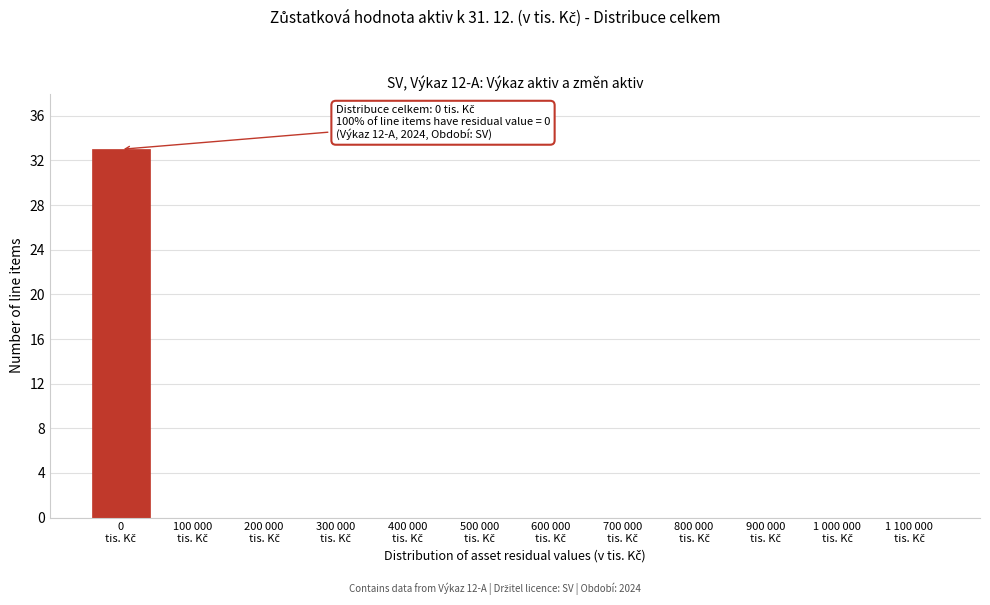

What is the maximum value shown in the chart?

33